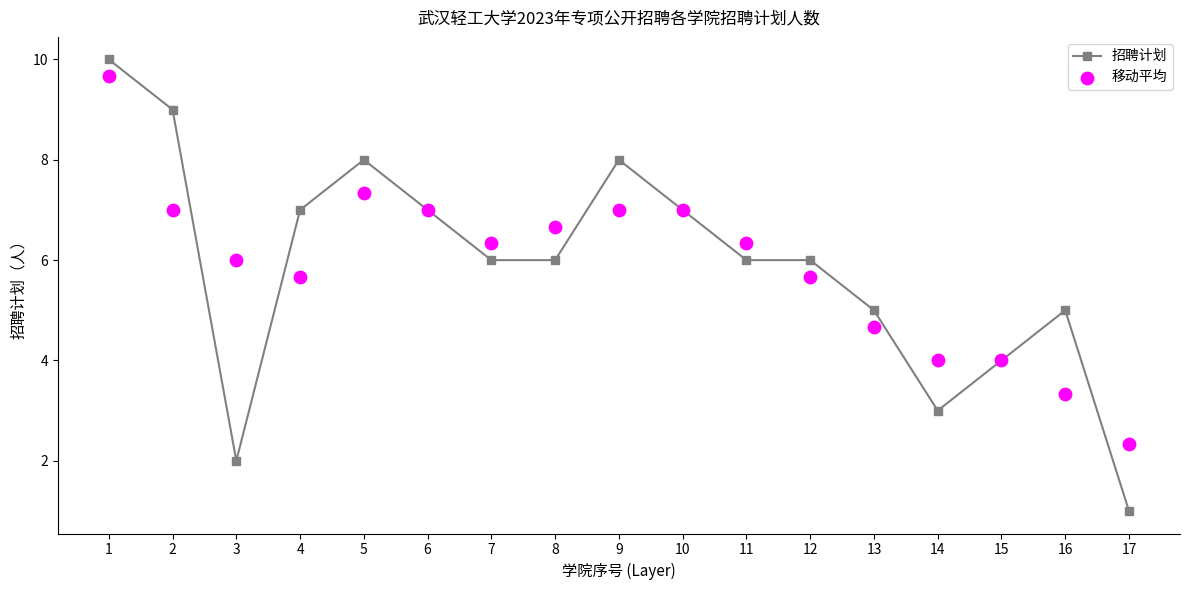

Which series has the largest Y range (max minus min)?

招聘计划